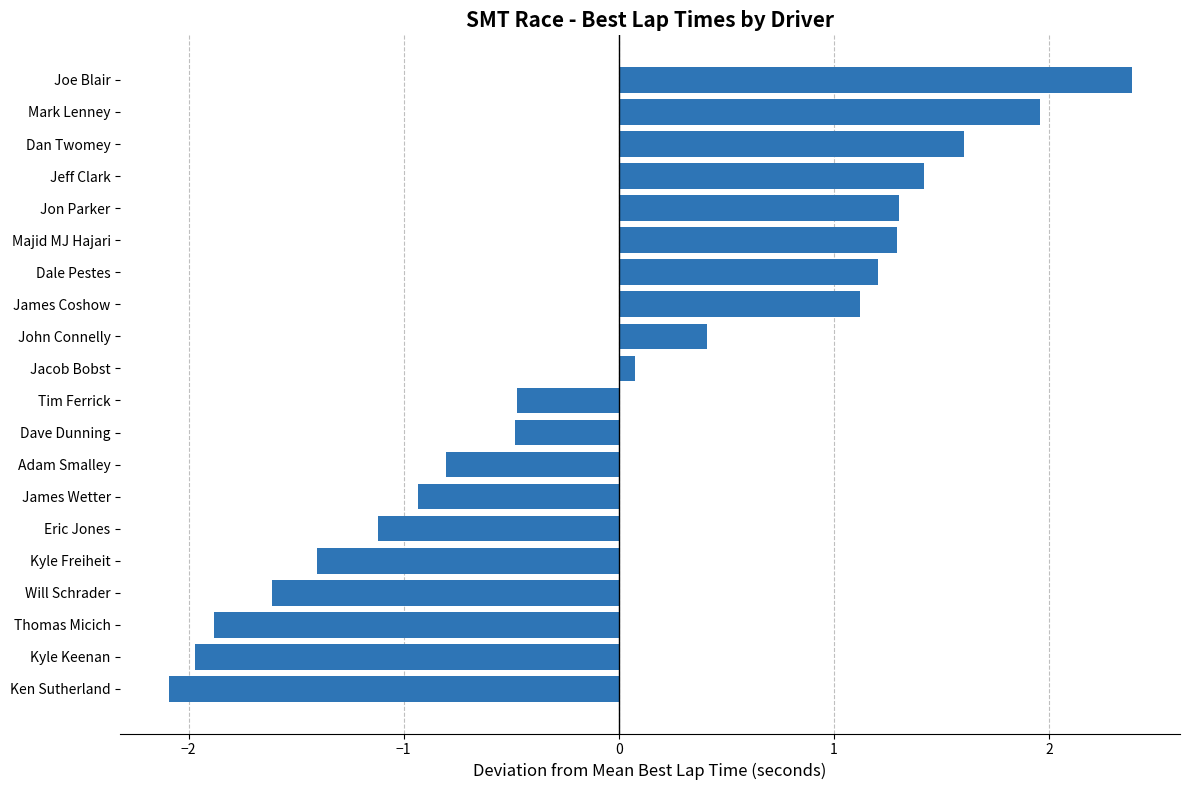

What value does the data have at Kyle Keenan?

-2.0